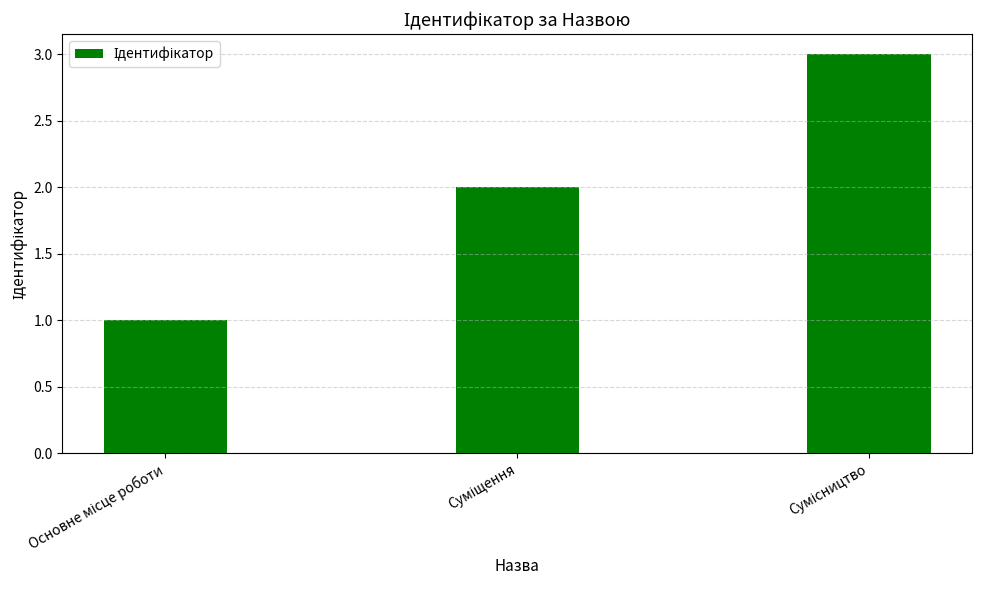

What is the greatest value displayed?

3